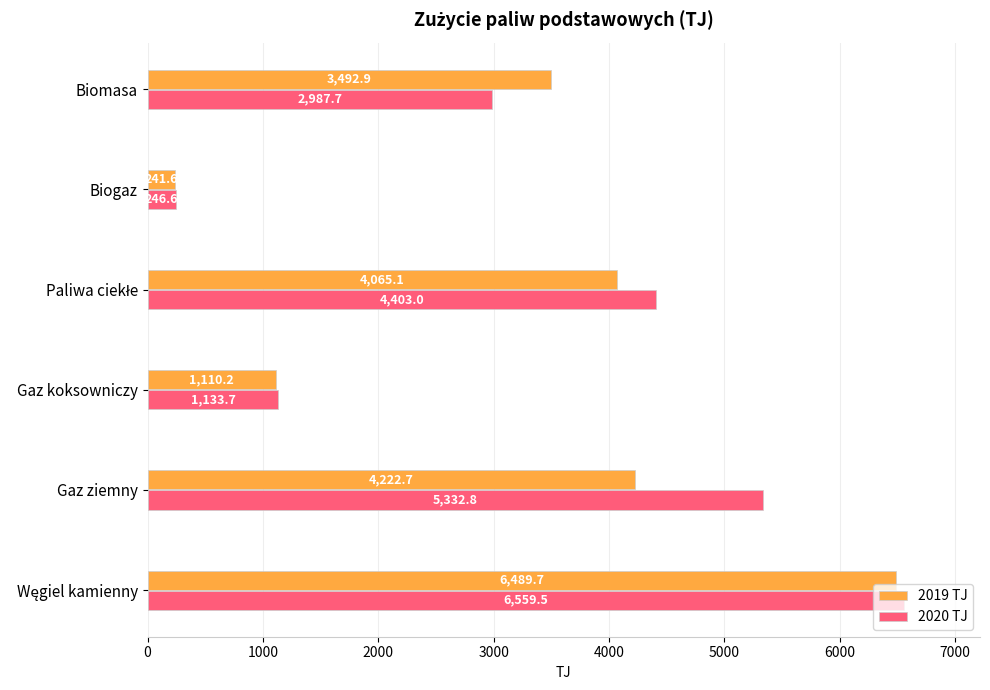

At which label is 2020 TJ closest to 3403?

Biomasa